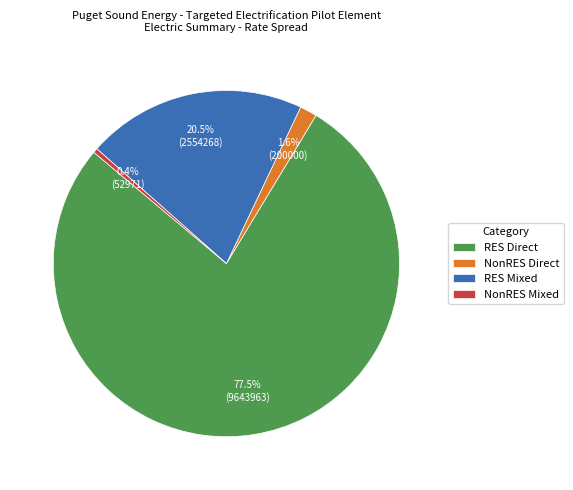

True or false: NonRES Mixed accounts for 0% of the total.

True